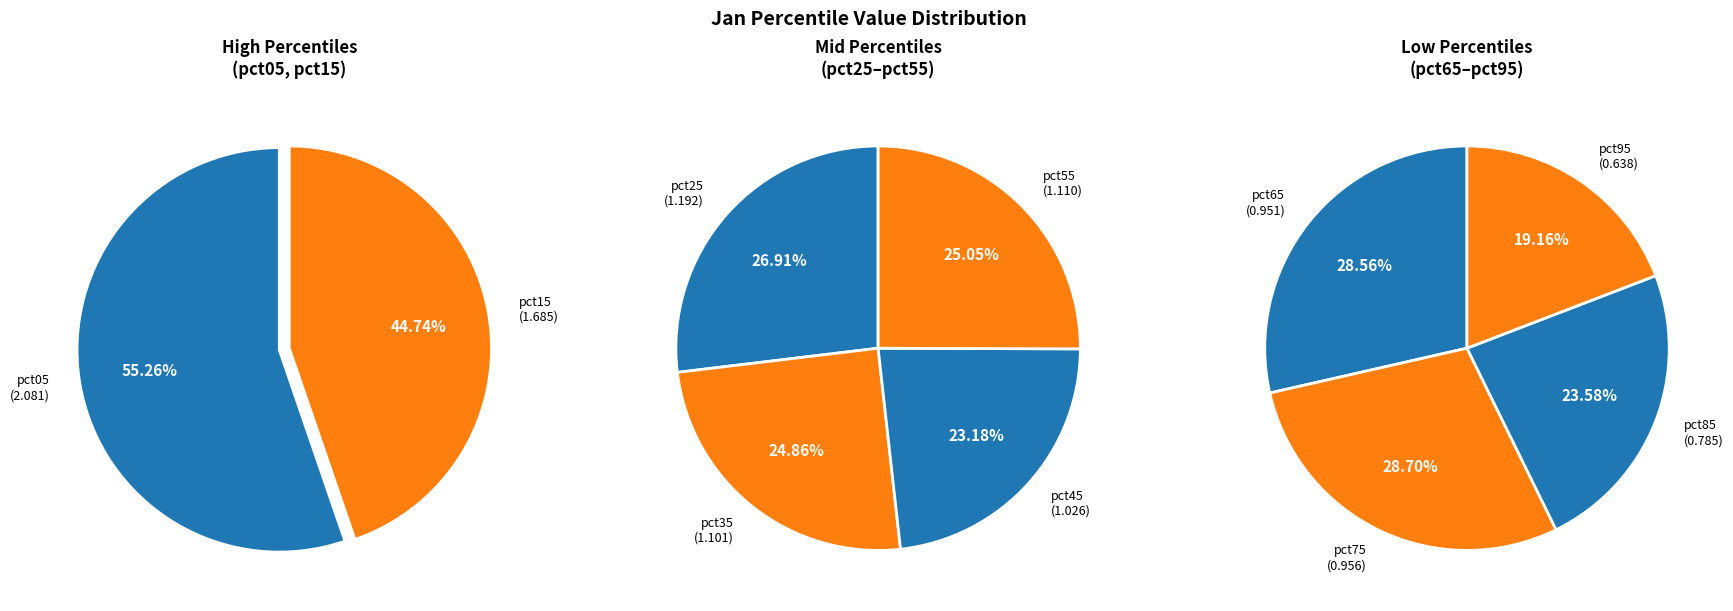

What is the change in value from pct25 to pct75?

-0.2